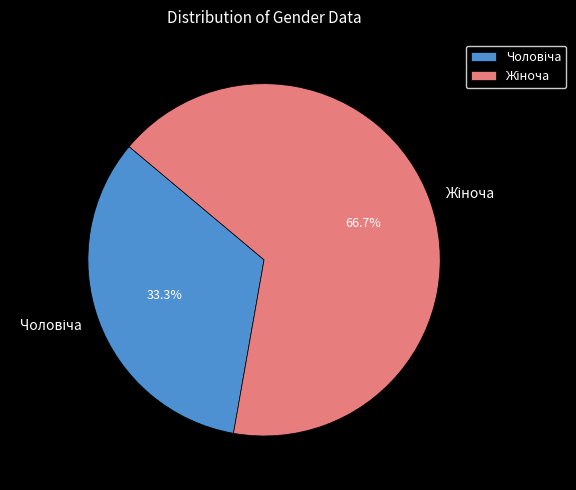

Does any single category account for the majority?

Yes